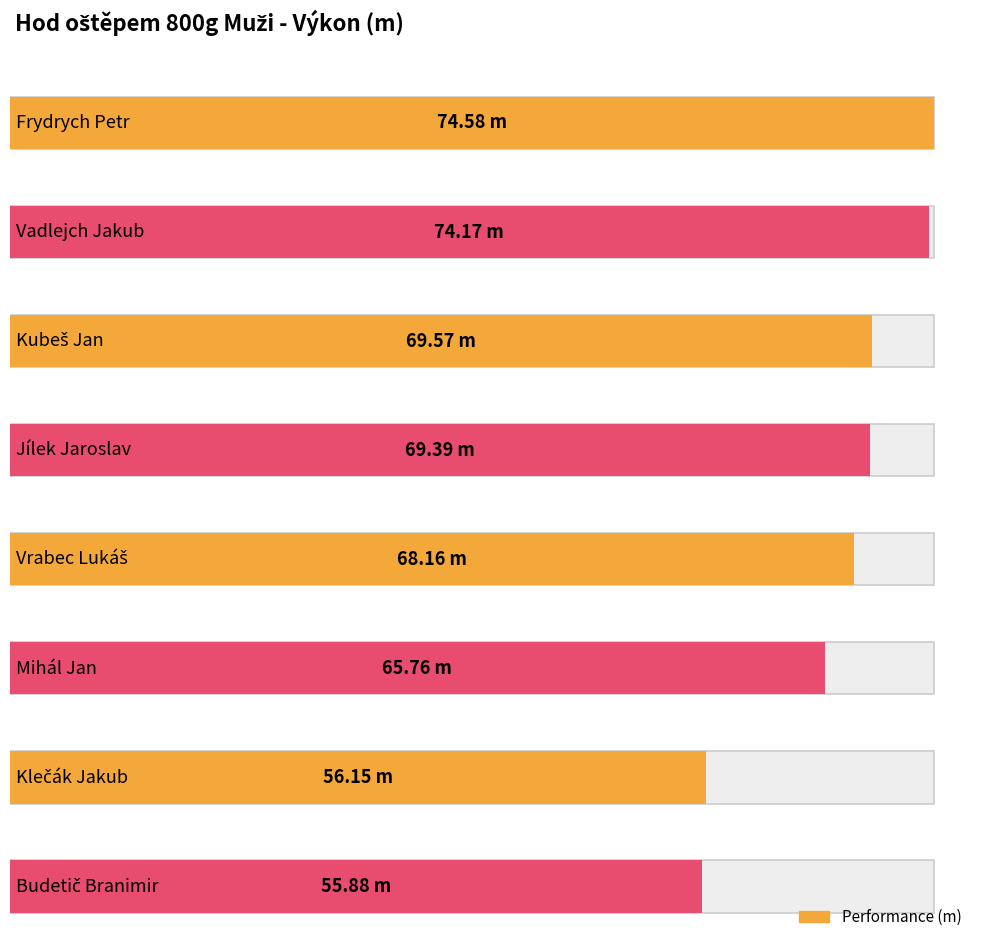

Which category has the highest value across all series?

Frydrych Petr